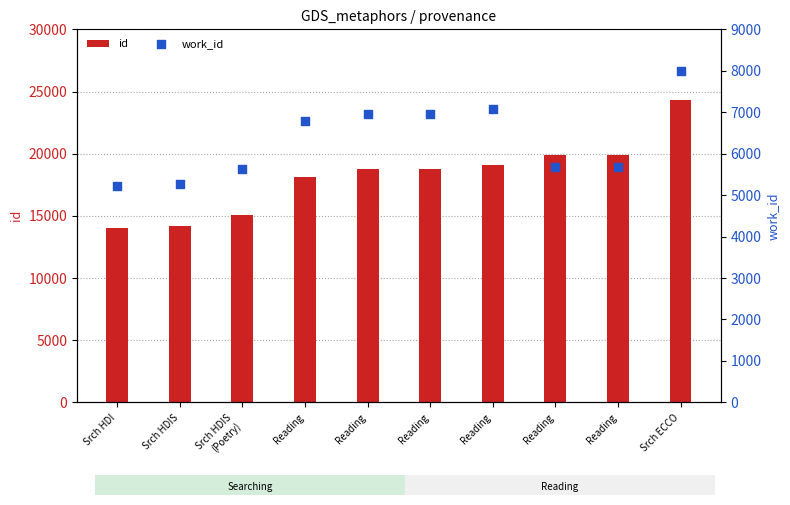

What are all the series names shown in the legend?

id, work_id